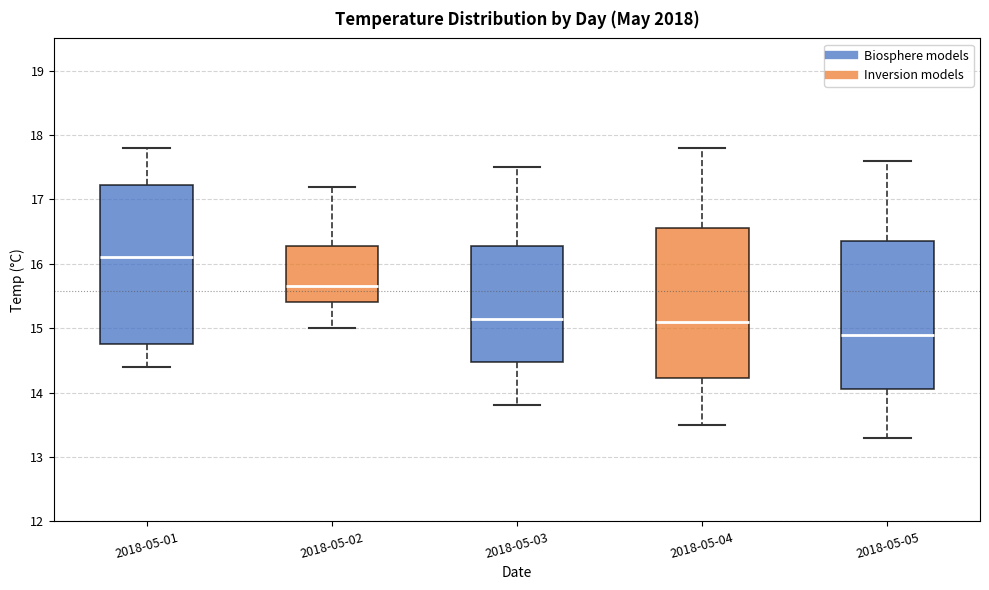

Where is the lower edge of the box for 2018-05-04 on the y-axis? The values are not printed on the chart, so give them approximately, as read against the axis.

14.2